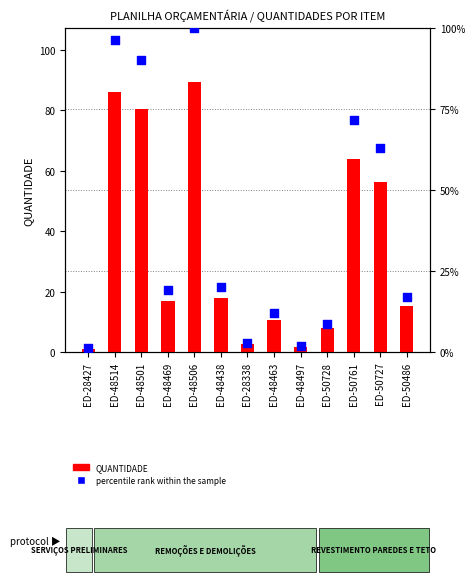

What are all the series names shown in the legend?

QUANTIDADE, percentile rank within the sample